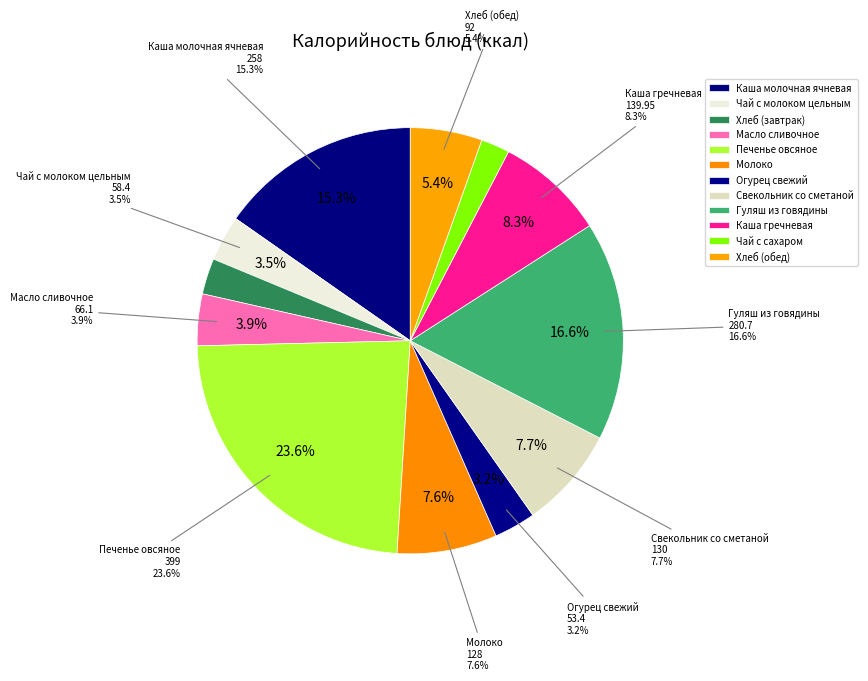

What is the change in value from Масло сливочное to Гуляш из говядины?

+214.6